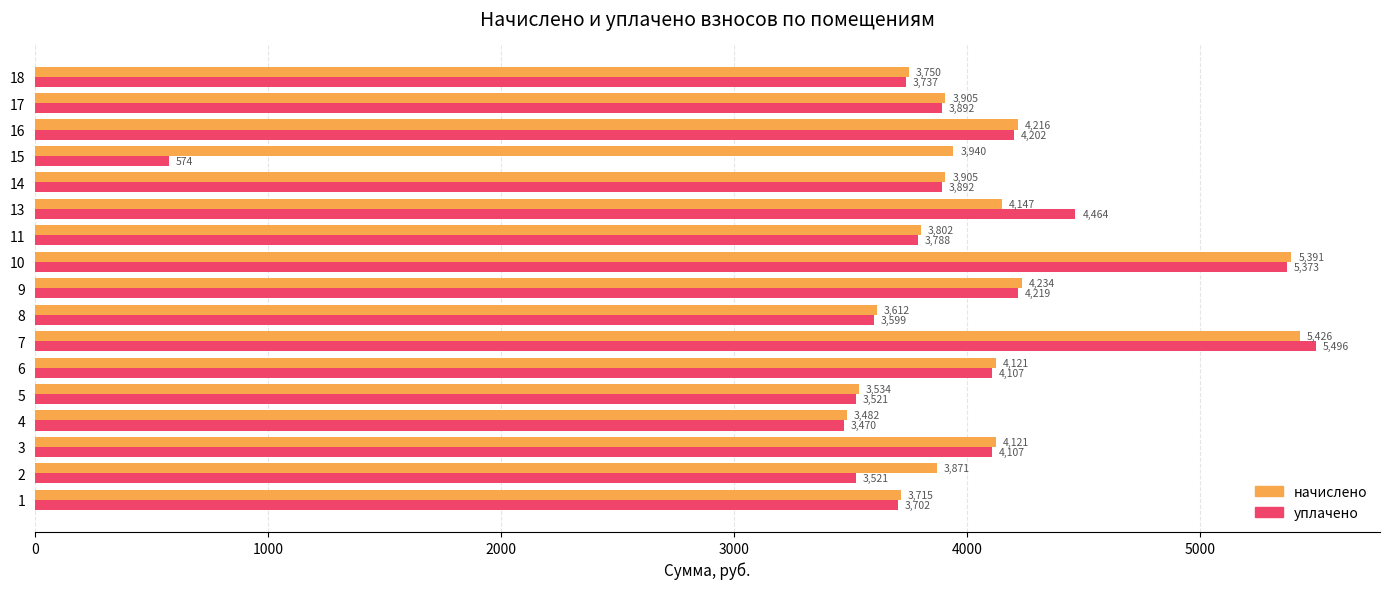

How many data points does each series have?

17